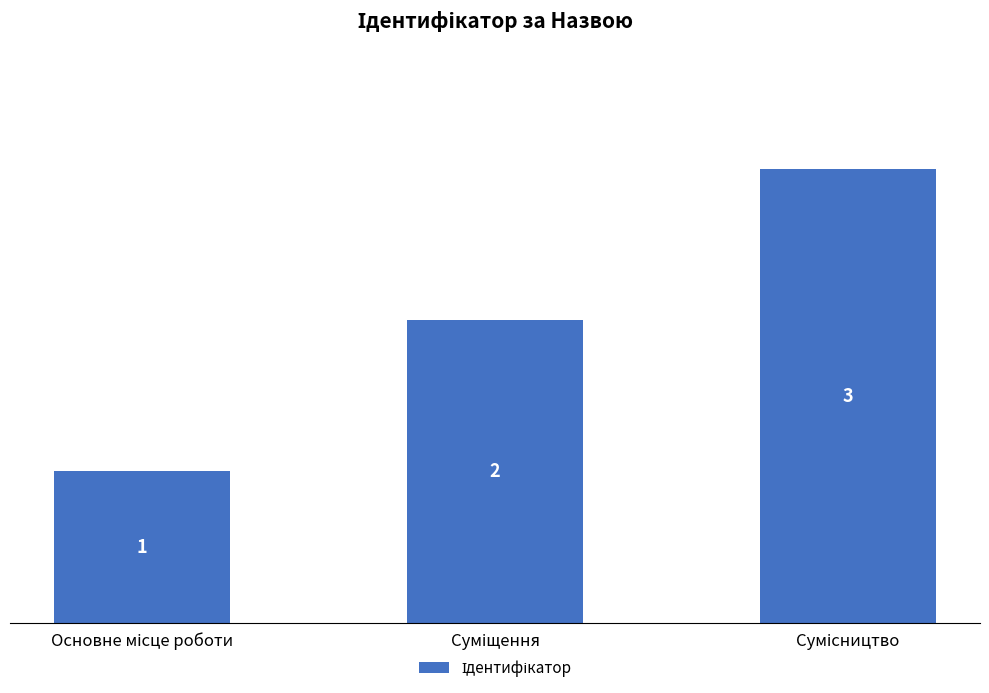

What is the sum of all values?

6